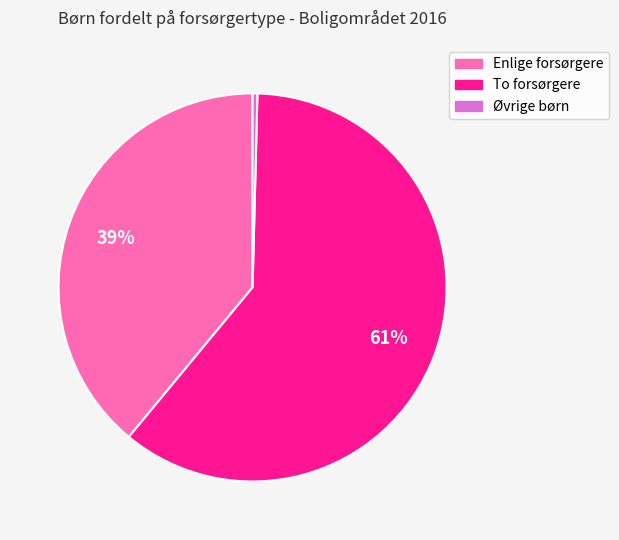

Which has a higher value, Øvrige børn or To forsørgere?

To forsørgere